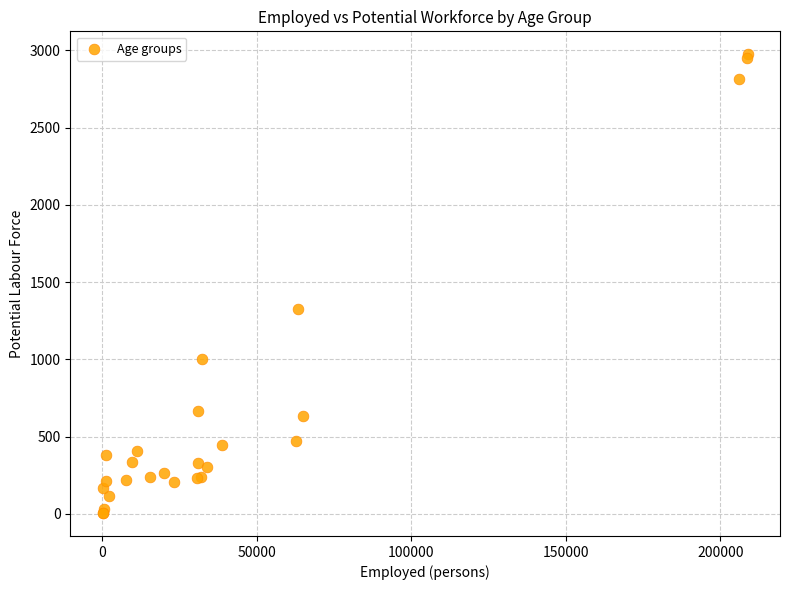

What Y value in the scatter plot is closest to 1490?

1327